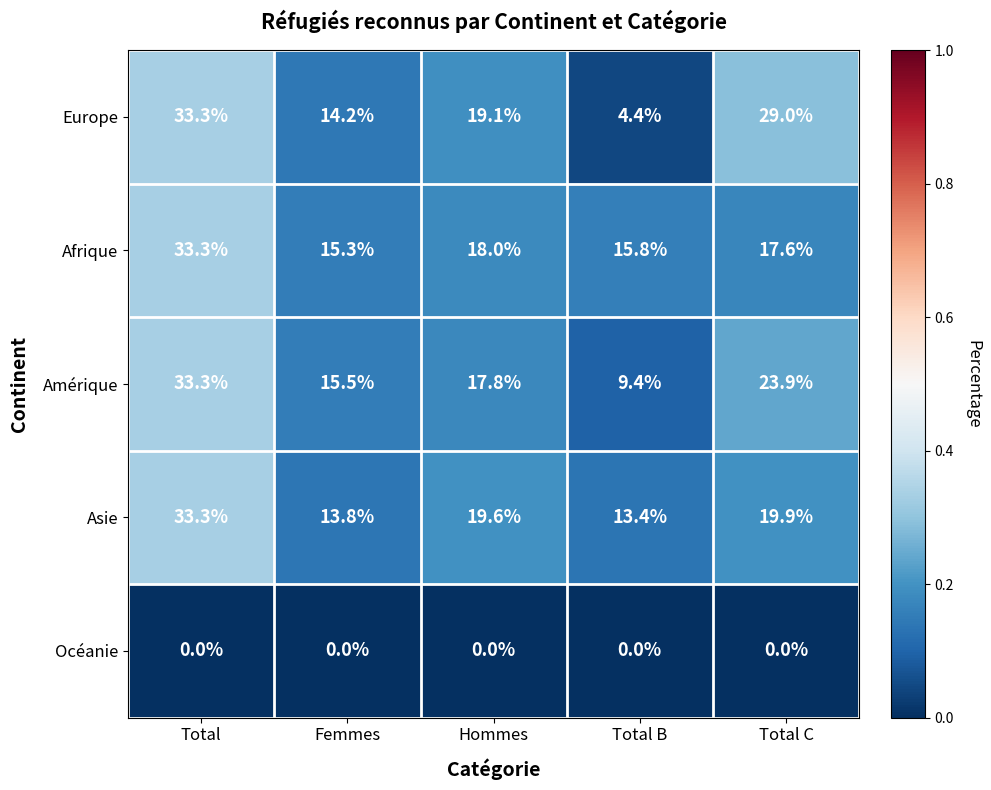

What is the difference between the maximum and minimum values in the Europe series?

28.9